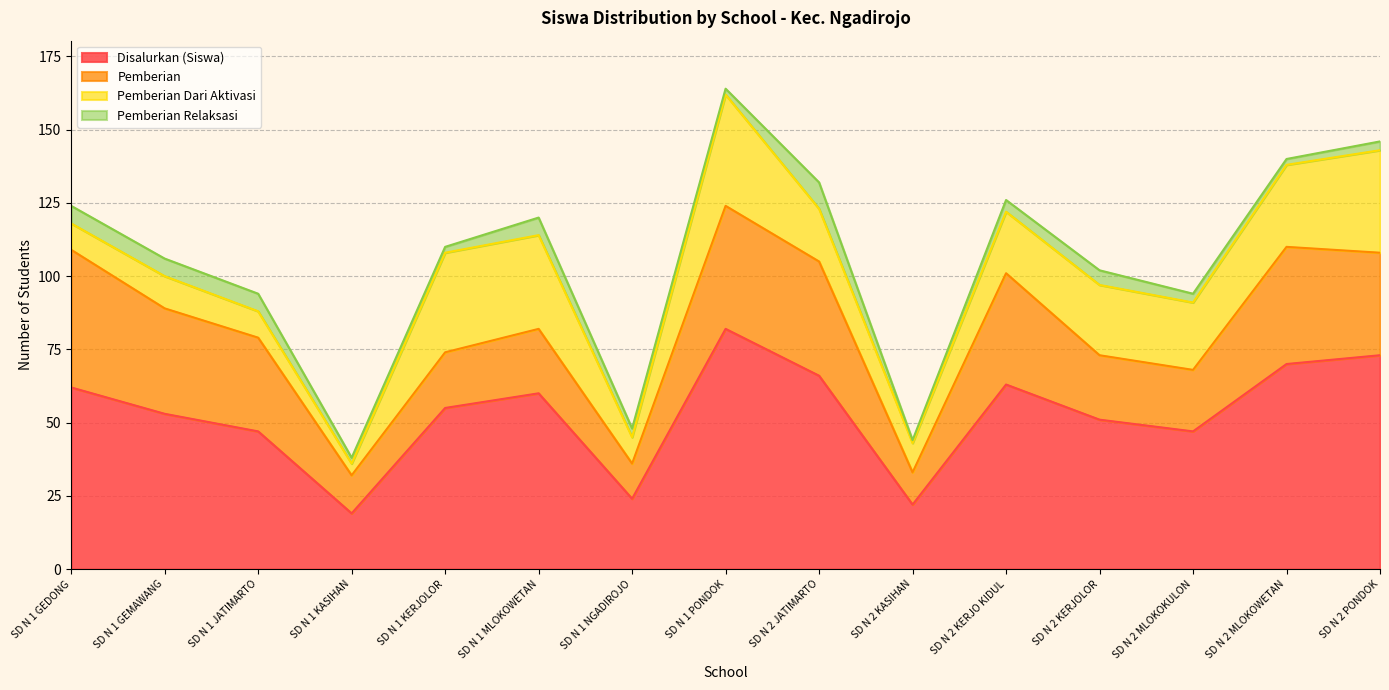

Reading right to left, extract all data points from this chart.

Disalurkan (Siswa): SD N 2 PONDOK=73	SD N 2 MLOKOWETAN=70	SD N 2 MLOKOKULON=47	SD N 2 KERJOLOR=51	SD N 2 KERJO KIDUL=63	SD N 2 KASIHAN=22	SD N 2 JATIMARTO=66	SD N 1 PONDOK=82	SD N 1 NGADIROJO=24	SD N 1 MLOKOWETAN=60	SD N 1 KERJOLOR=55	SD N 1 KASIHAN=19	SD N 1 JATIMARTO=47	SD N 1 GEMAWANG=53	SD N 1 GEDONG=62
Pemberian: SD N 2 PONDOK=35	SD N 2 MLOKOWETAN=40	SD N 2 MLOKOKULON=21	SD N 2 KERJOLOR=22	SD N 2 KERJO KIDUL=38	SD N 2 KASIHAN=11	SD N 2 JATIMARTO=39	SD N 1 PONDOK=42	SD N 1 NGADIROJO=12	SD N 1 MLOKOWETAN=22	SD N 1 KERJOLOR=19	SD N 1 KASIHAN=13	SD N 1 JATIMARTO=32	SD N 1 GEMAWANG=36	SD N 1 GEDONG=47
Pemberian Dari Aktivasi: SD N 2 PONDOK=35	SD N 2 MLOKOWETAN=28	SD N 2 MLOKOKULON=23	SD N 2 KERJOLOR=24	SD N 2 KERJO KIDUL=21	SD N 2 KASIHAN=10	SD N 2 JATIMARTO=18	SD N 1 PONDOK=38	SD N 1 NGADIROJO=9	SD N 1 MLOKOWETAN=32	SD N 1 KERJOLOR=34	SD N 1 KASIHAN=4	SD N 1 JATIMARTO=9	SD N 1 GEMAWANG=11	SD N 1 GEDONG=9
Pemberian Relaksasi: SD N 2 PONDOK=3	SD N 2 MLOKOWETAN=2	SD N 2 MLOKOKULON=3	SD N 2 KERJOLOR=5	SD N 2 KERJO KIDUL=4	SD N 2 KASIHAN=1	SD N 2 JATIMARTO=9	SD N 1 PONDOK=2	SD N 1 NGADIROJO=3	SD N 1 MLOKOWETAN=6	SD N 1 KERJOLOR=2	SD N 1 KASIHAN=2	SD N 1 JATIMARTO=6	SD N 1 GEMAWANG=6	SD N 1 GEDONG=6